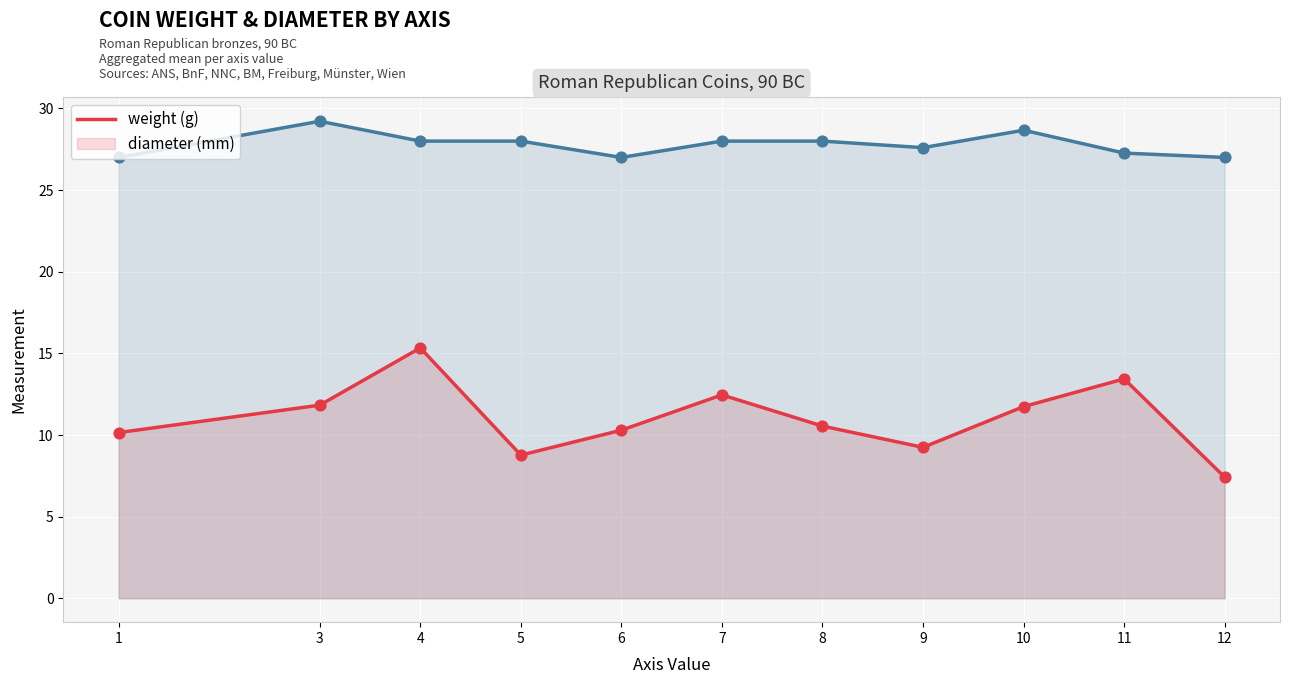

Is the value of weight at 12 greater than the value of diameter at 5?

No